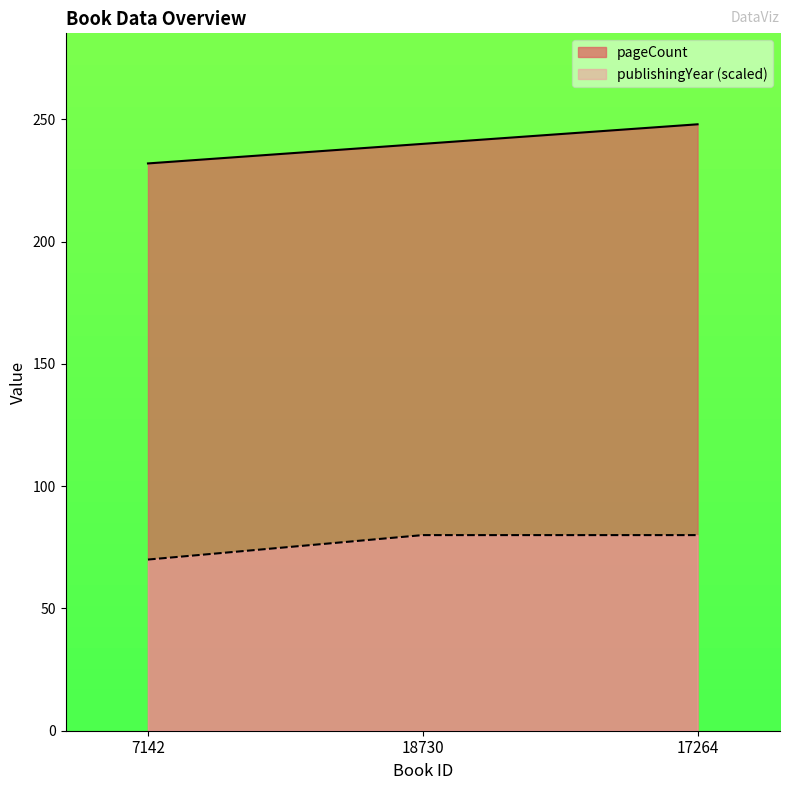

What are all the series names shown in the legend?

pageCount, publishingYear (scaled)